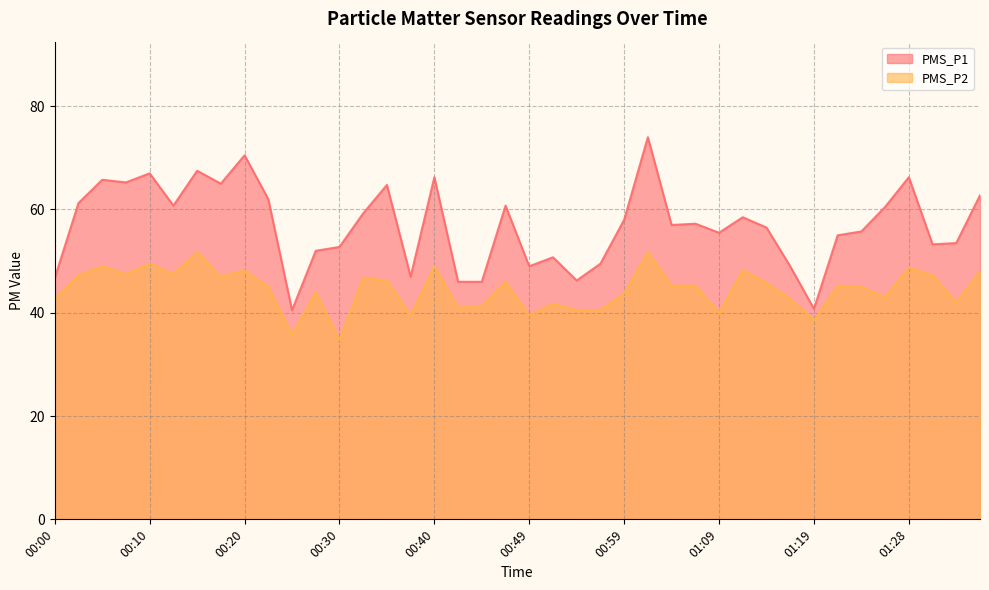

What is the sum of all PMS_P2 values?

1782.5